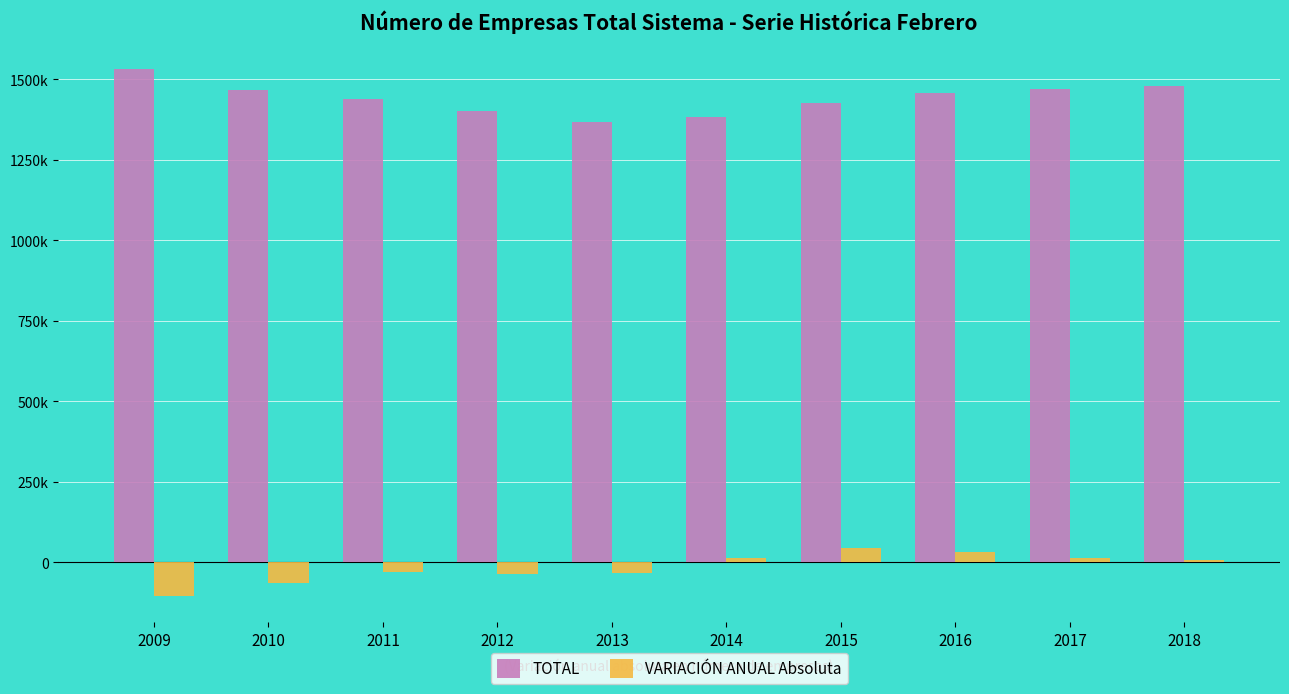

Which series changed the most between 2009 and 2011?

TOTAL